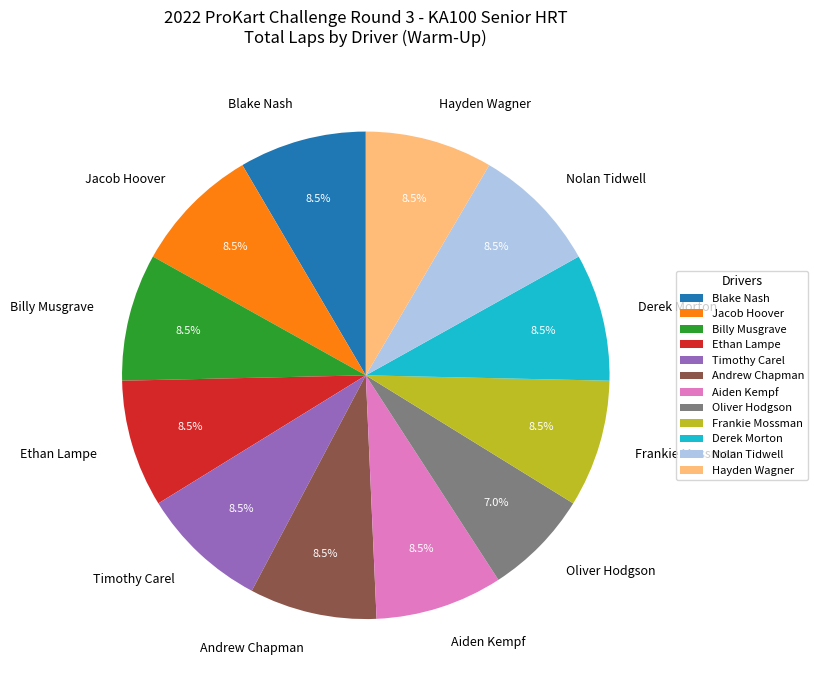

Combined, what portion of the pie is Timothy Carel and Nolan Tidwell?

16.9%